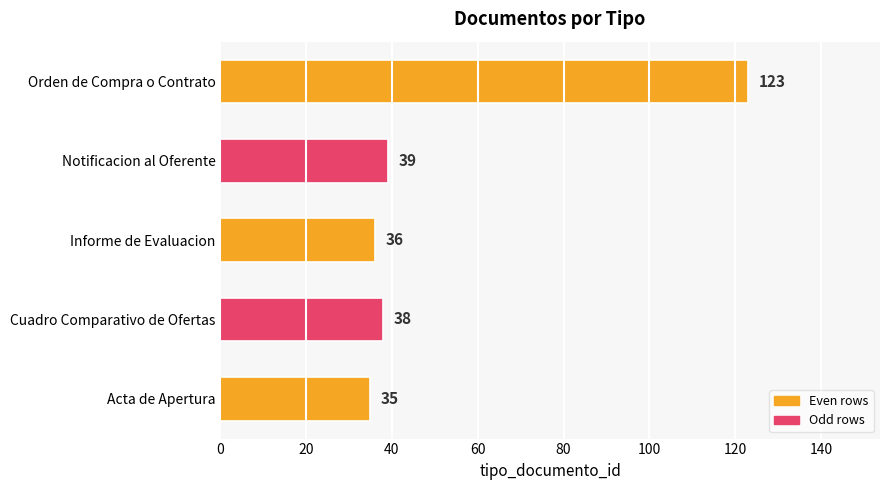

Rank the categories by value from lowest to highest.

Acta de Apertura, Informe de Evaluacion, Cuadro Comparativo de Ofertas, Notificacion al Oferente, Orden de Compra o Contrato